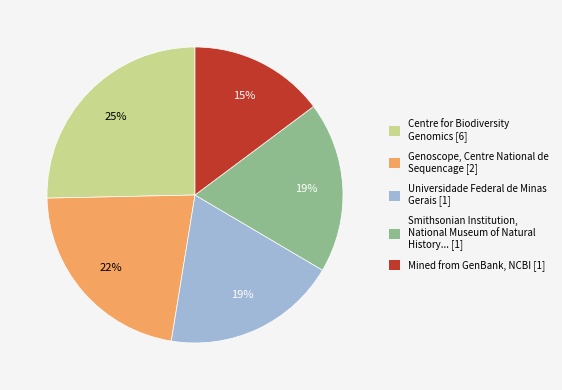

To the nearest percent, what portion does Universidade Federal de Minas Gerais [1] represent?

19%